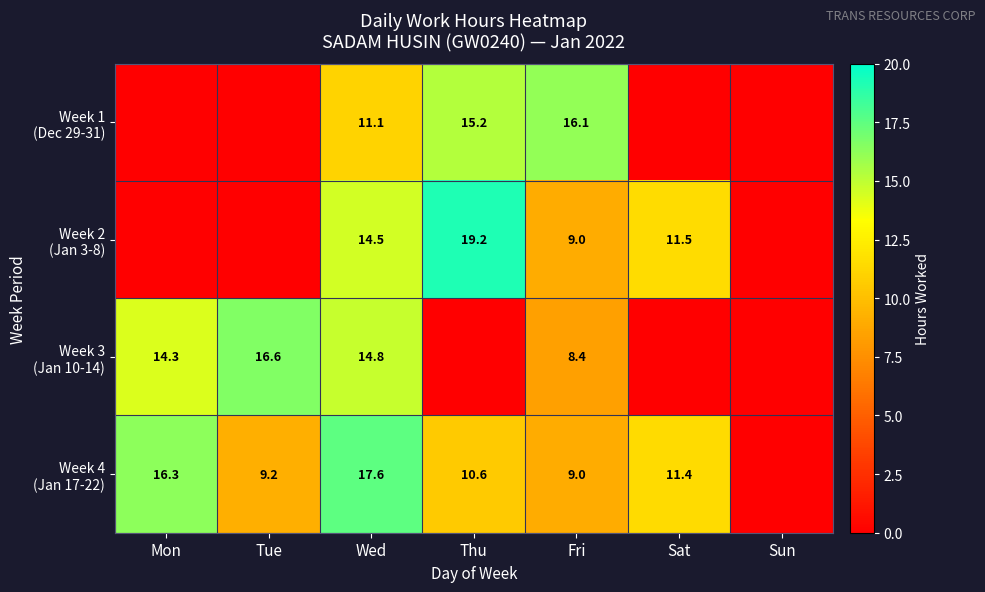

What is the difference between the highest and lowest values at Wed?

6.5